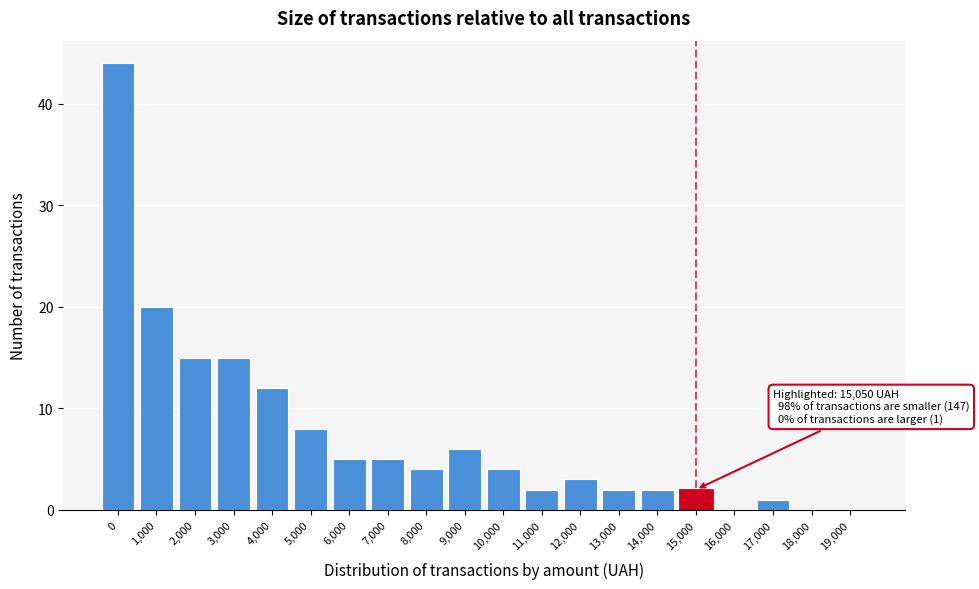

Reading left to right, transcribe all the data shown in this chart.

0=44	1,000=20	2,000=15	3,000=15	4,000=12	5,000=8	6,000=5	7,000=5	8,000=4	9,000=6	10,000=4	11,000=2	12,000=3	13,000=2	14,000=2	15,000=2	16,000=0	17,000=1	18,000=0	19,000=0